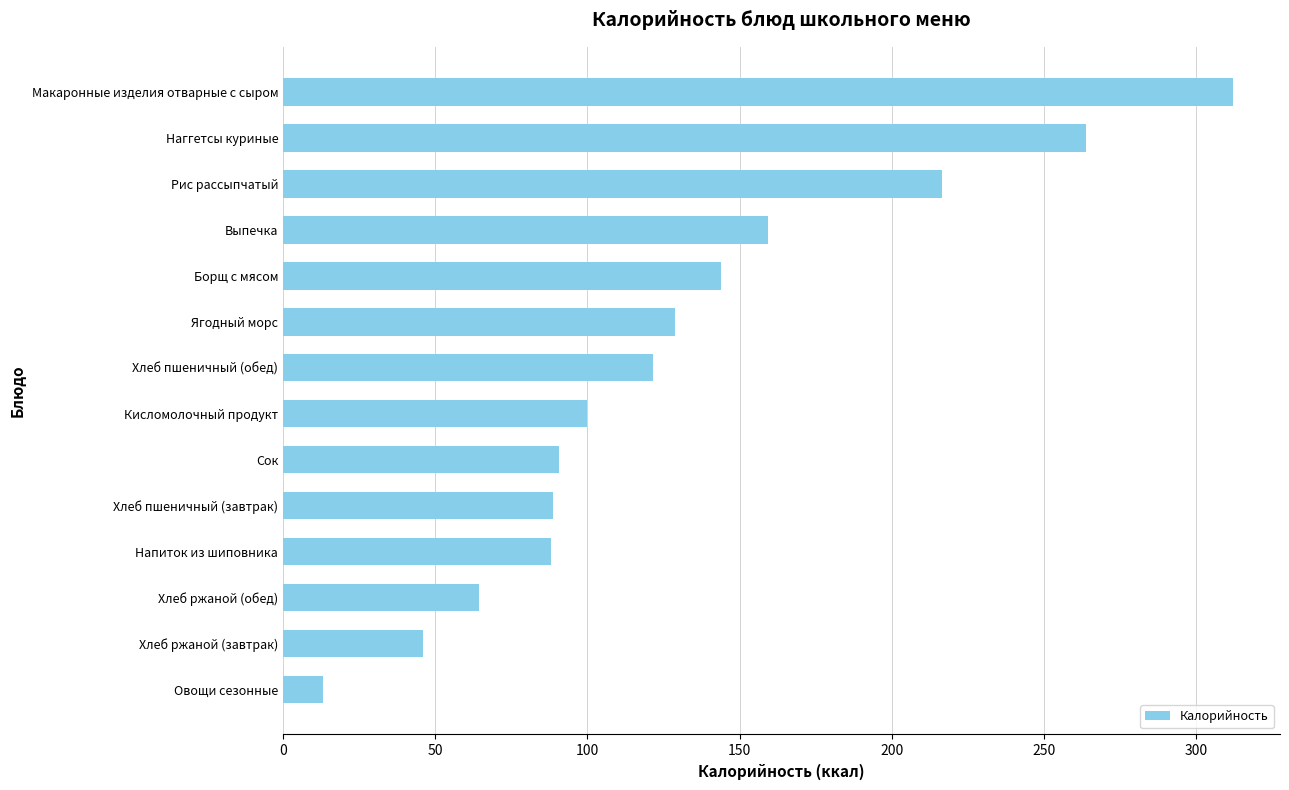

Read the value at Сок.

90.7